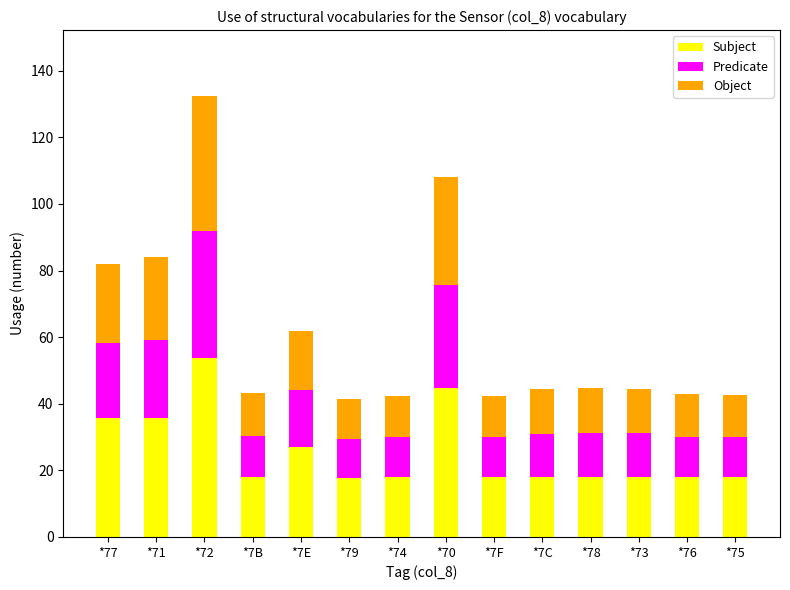

Read the Subject value at *71.

35.8